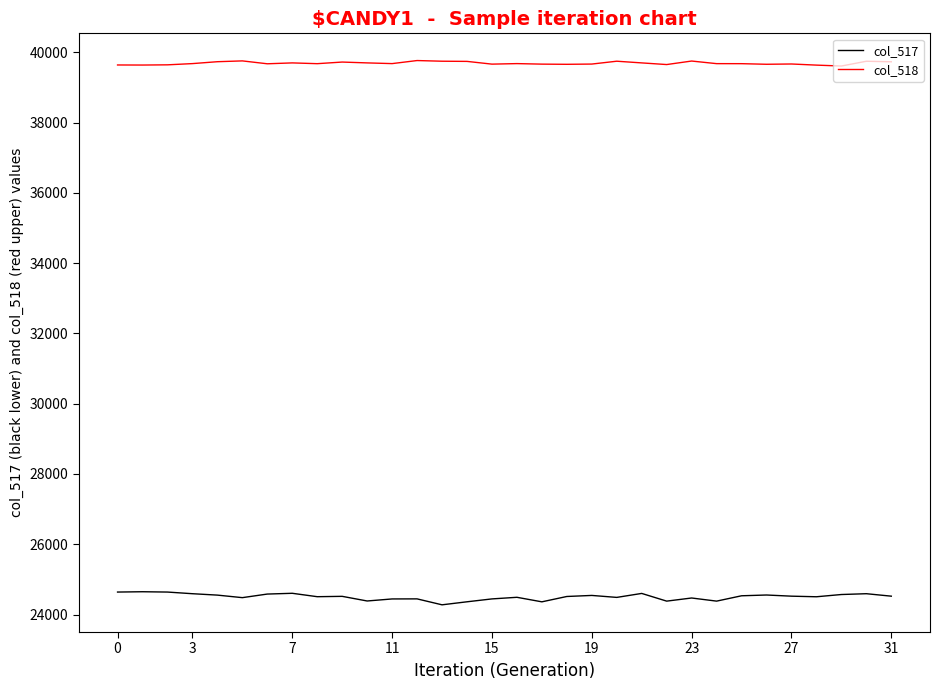

What is the maximum value for col_517?

24649